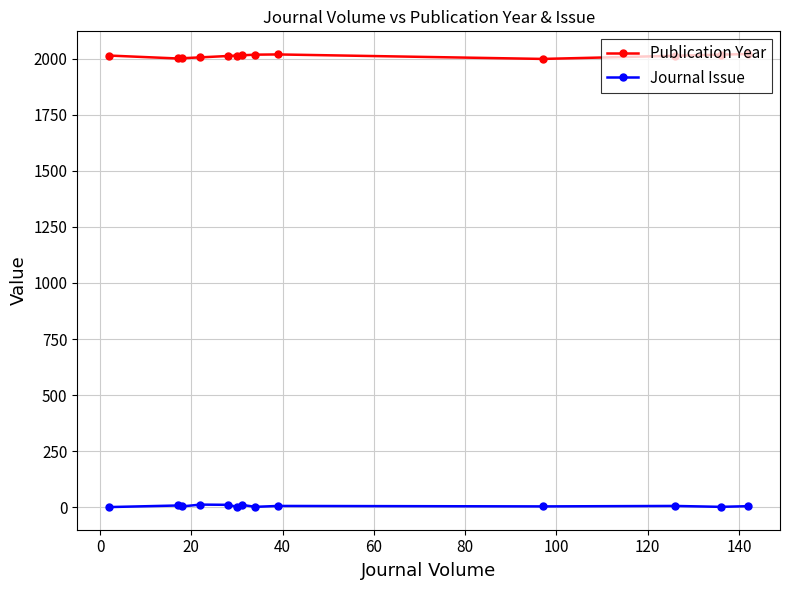

List the series in order of their overall mean, lowest first.

Journal Issue, Publication Year